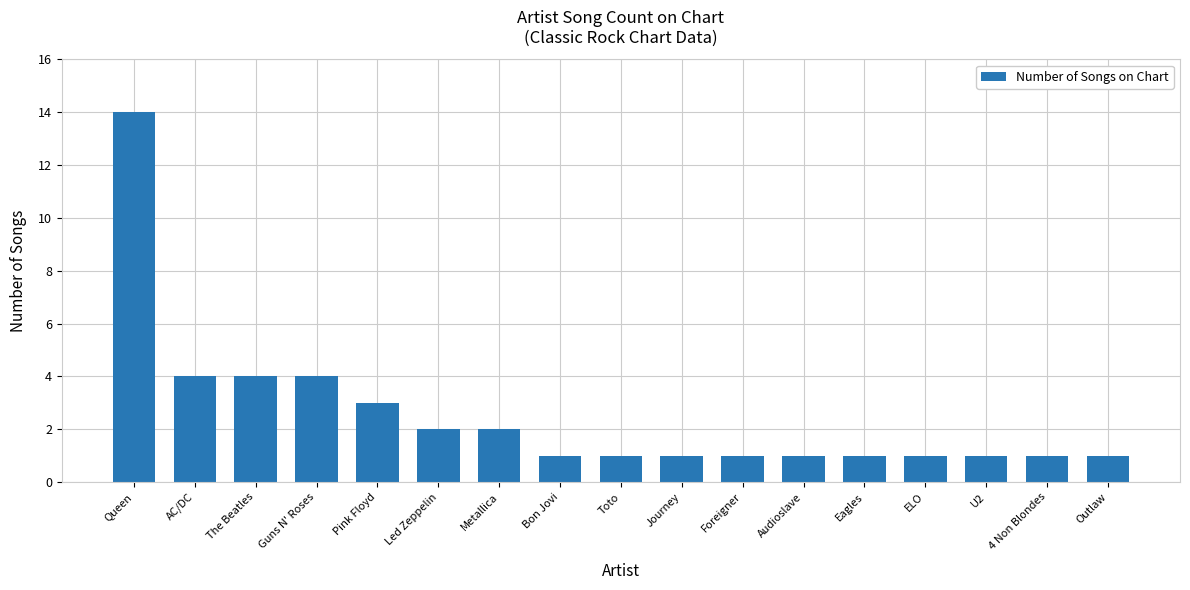

What is the label of the 8th bar from the left?

Bon Jovi